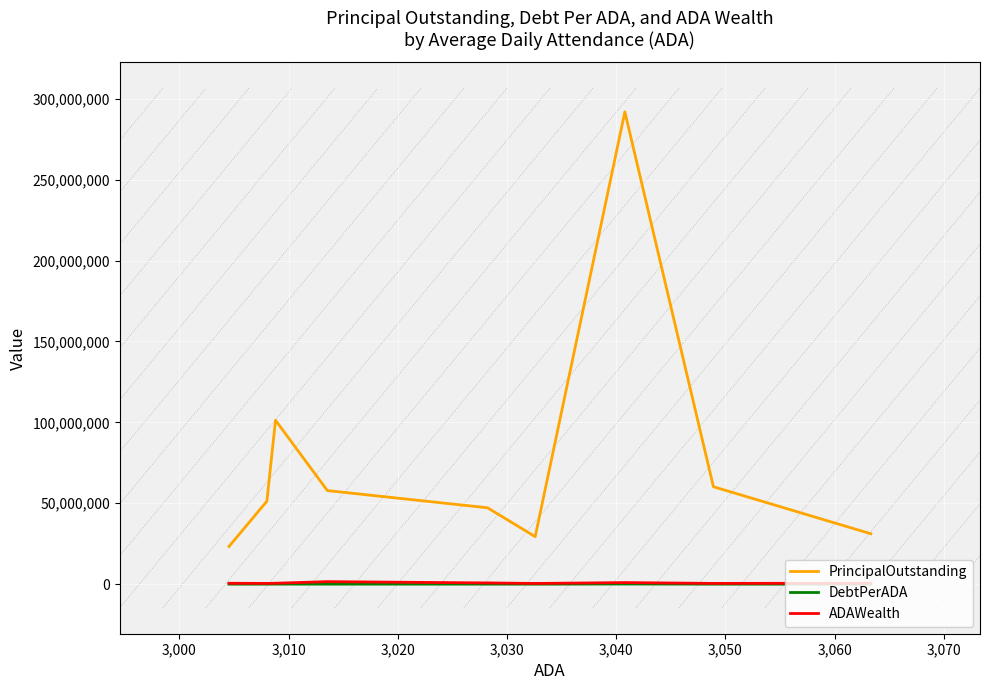

Which series has the largest total across all categories?

PrincipalOutstanding